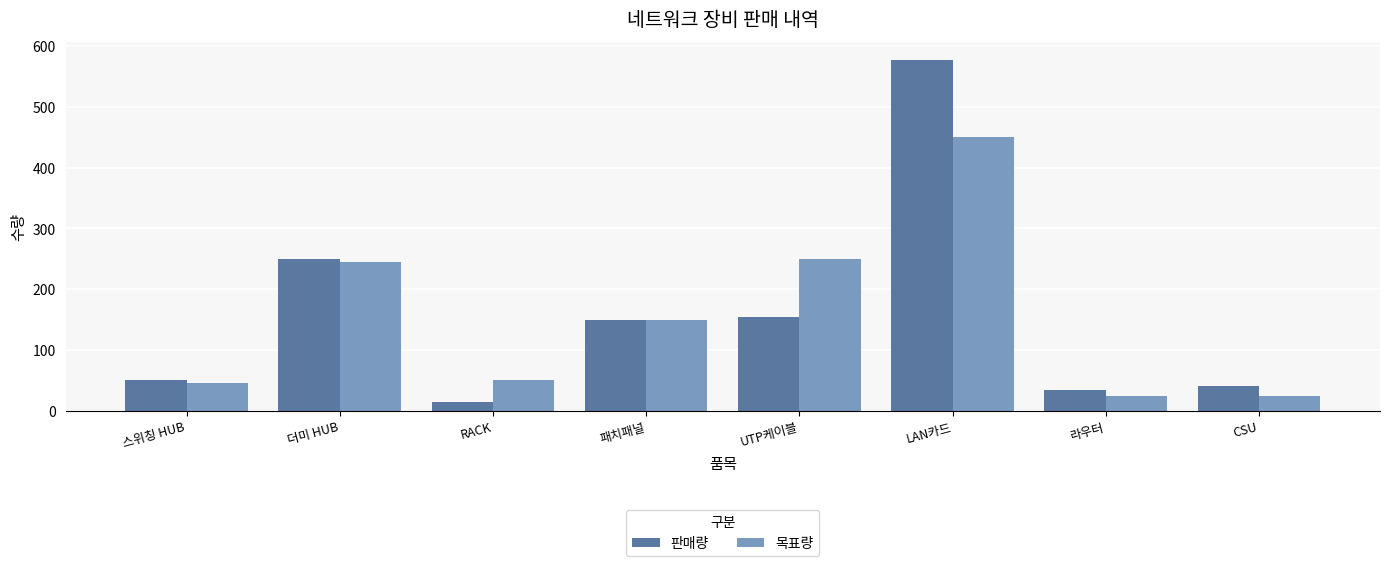

Where does the 목표량 series first go above 150?

더미 HUB